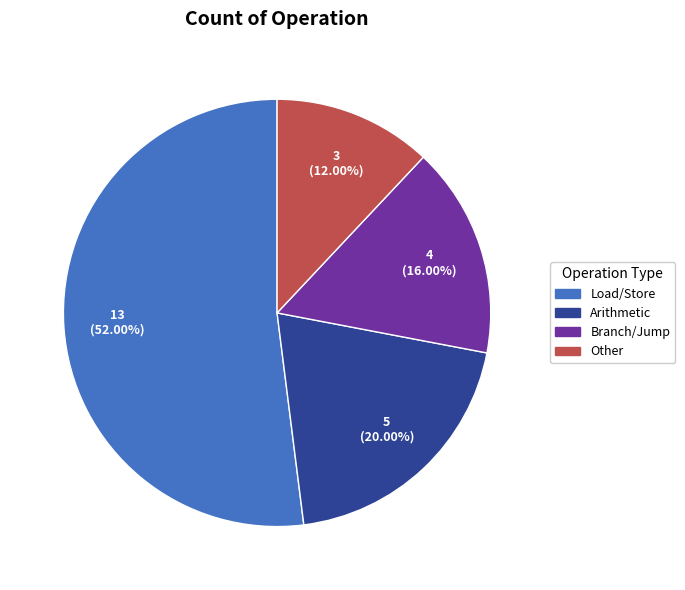

How many slices are in this pie chart?

4